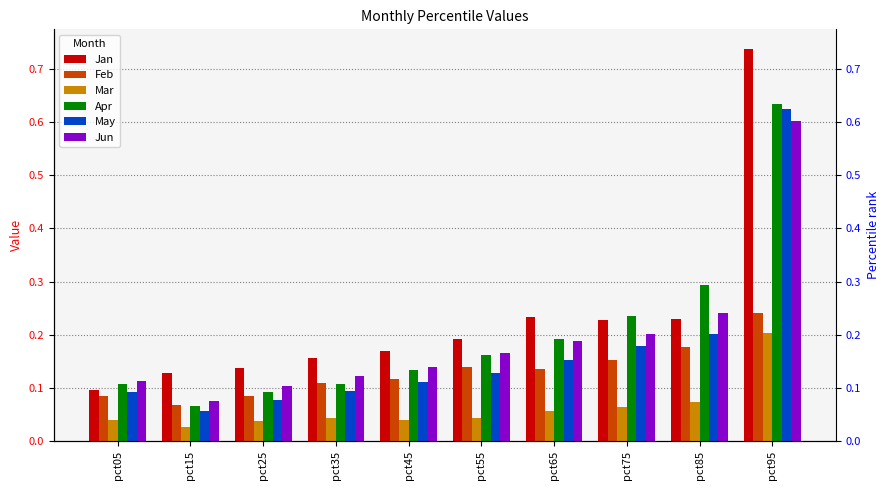

What is the difference between the maximum and minimum values in the Apr series?

0.6